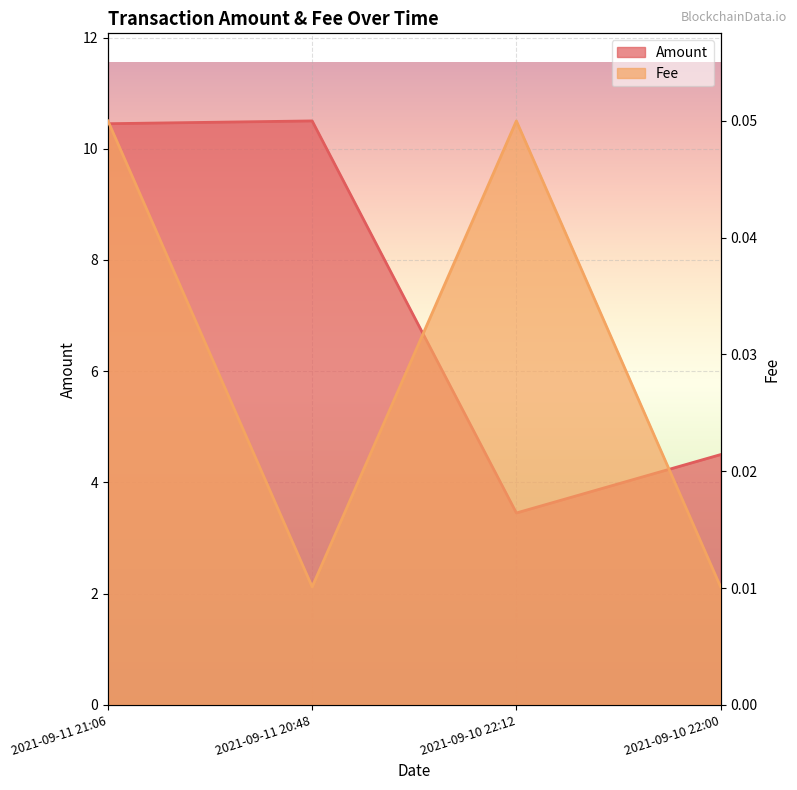

Between 2021-09-11 20:48 and 2021-09-10 22:12, which series saw the biggest shift?

Amount